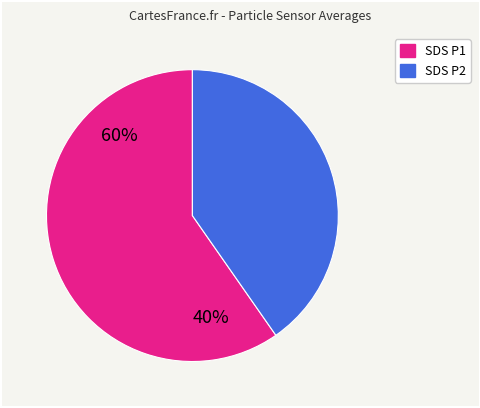

Is there any slice that represents more than half of the pie?

Yes